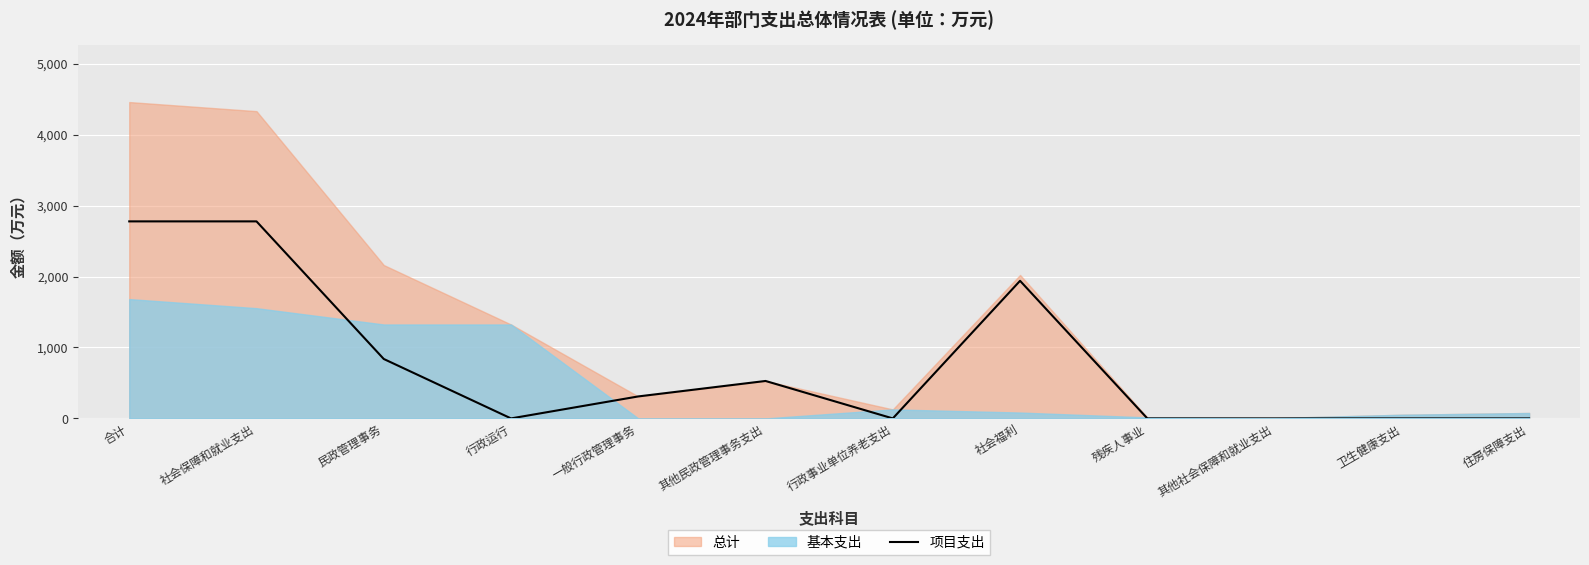

The 项目支出 series shows -1563 at 住房保障支出. True or false?

False